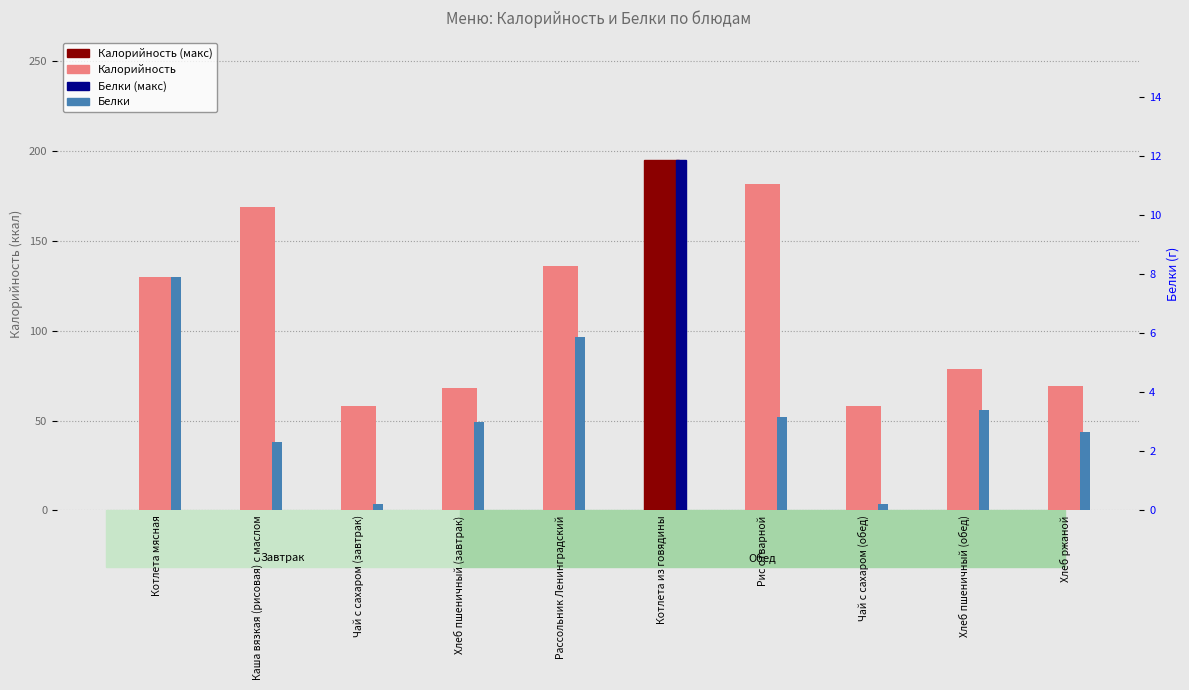

What is the smallest value displayed?

0.2